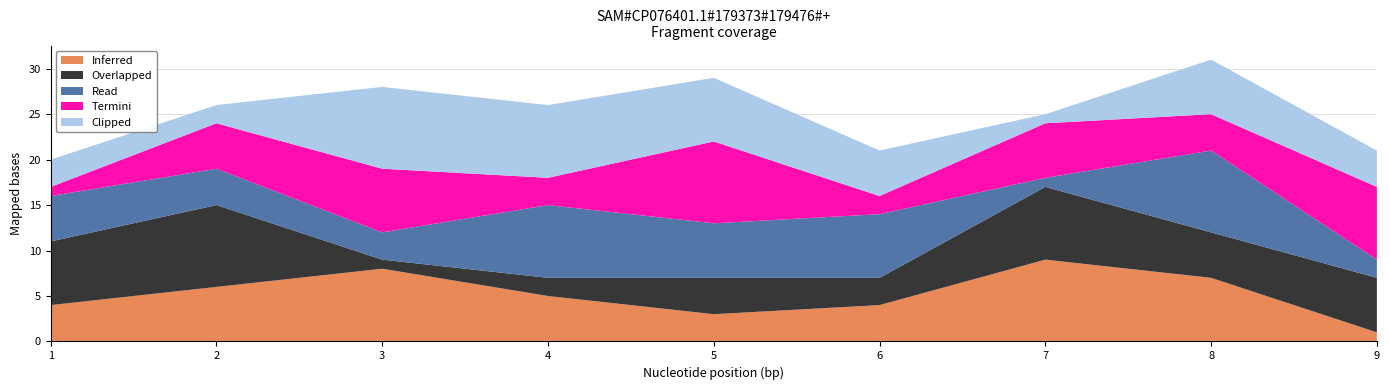

Which category has the lowest value in the Inferred series?

9